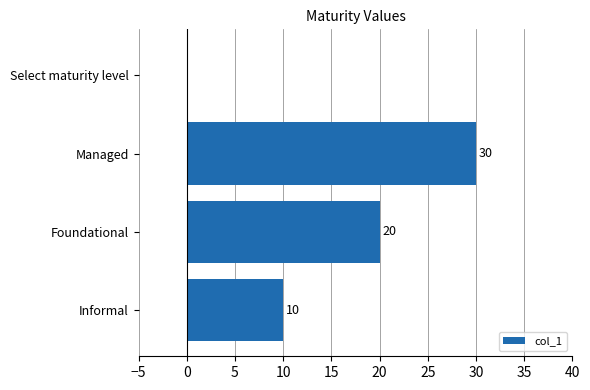

Between Managed and Select maturity level, which is larger?

Managed